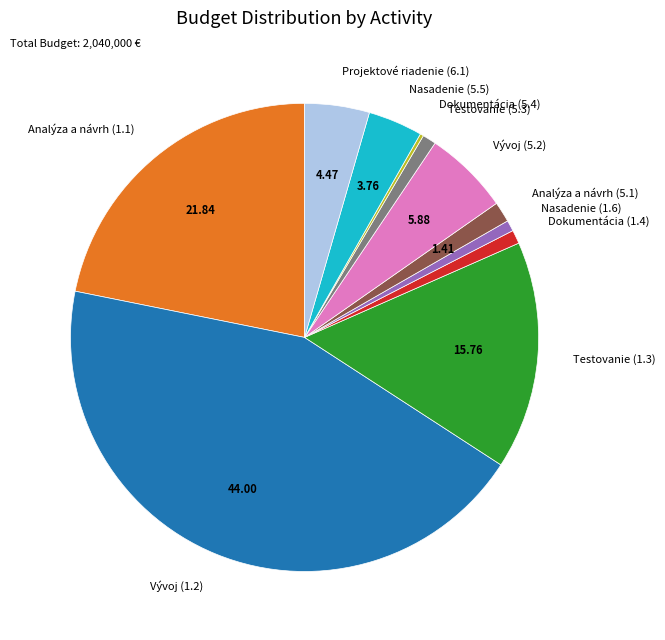

Between Nasadenie (1.6) and Nasadenie (5.5), which is larger?

Nasadenie (5.5)